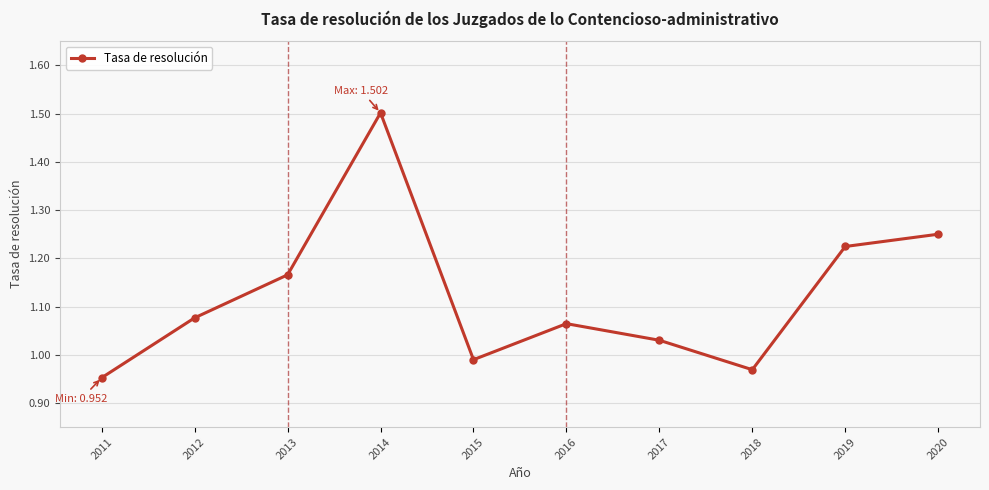

Which label corresponds to the smallest value in the chart?

2011